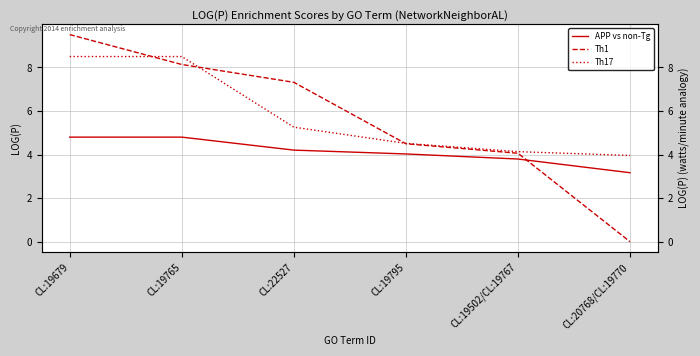

What is the label of the 4th point from the right?

CL:22527